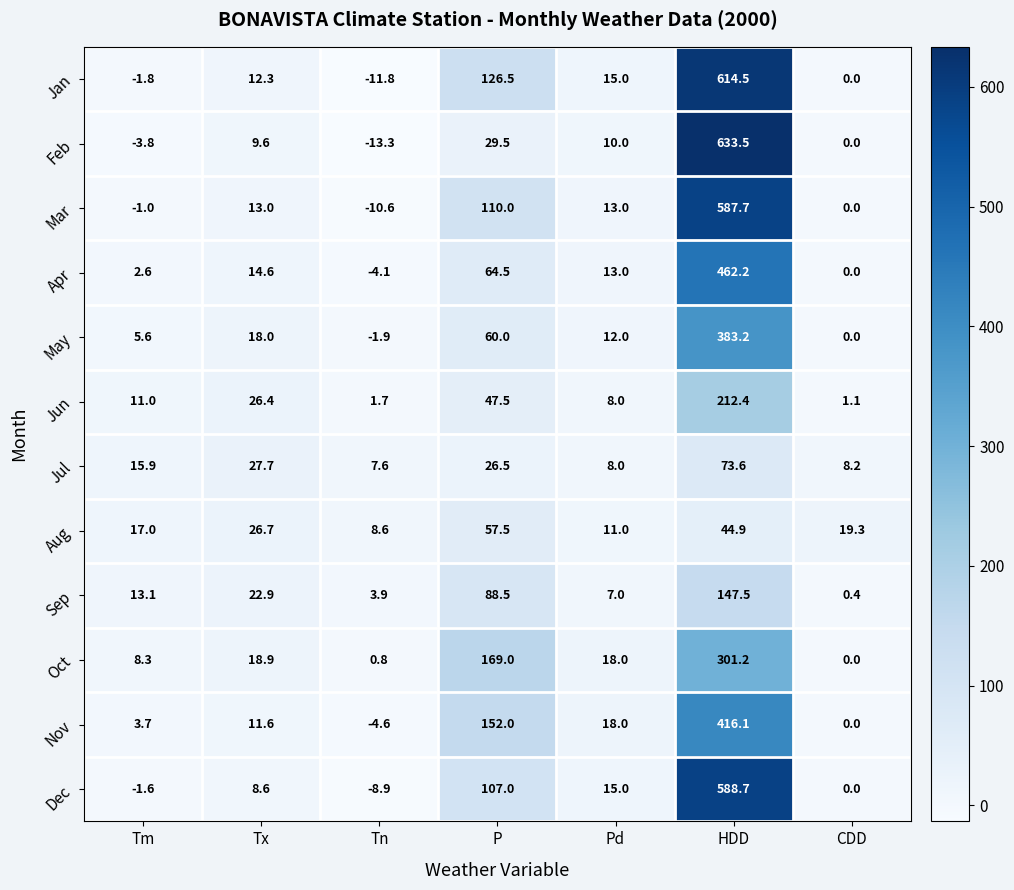

At which category is the sum across all series the highest?

HDD